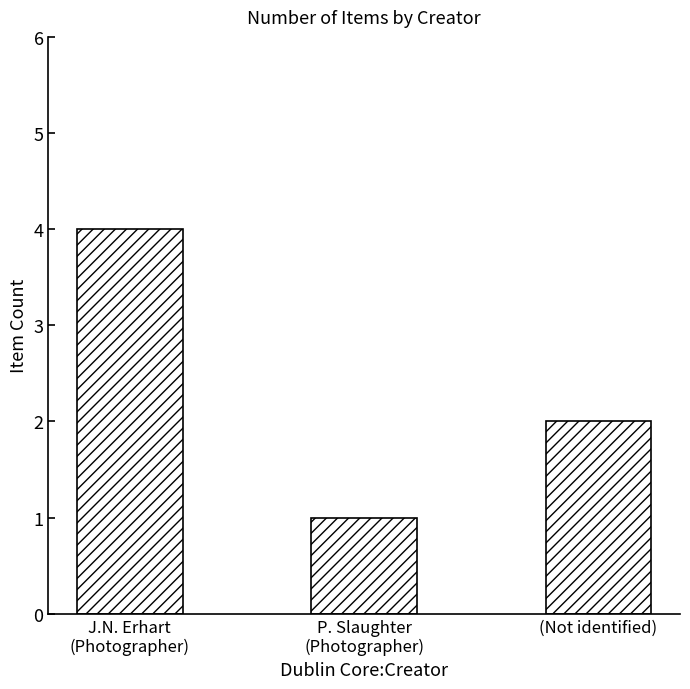

Is it true that the value at P. Slaughter
(Photographer) is 1?

True